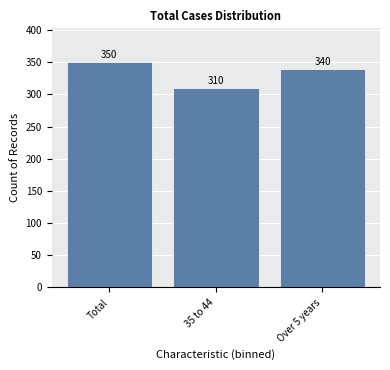

Reading left to right, list all the values displayed in this chart.

Total=350	35 to 44=310	Over 5 years=340